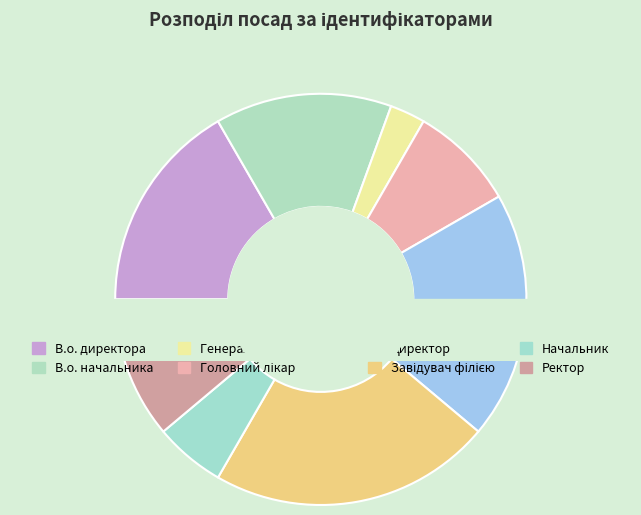

To the nearest percent, what is the difference between the largest and smallest slice percentages?

19%